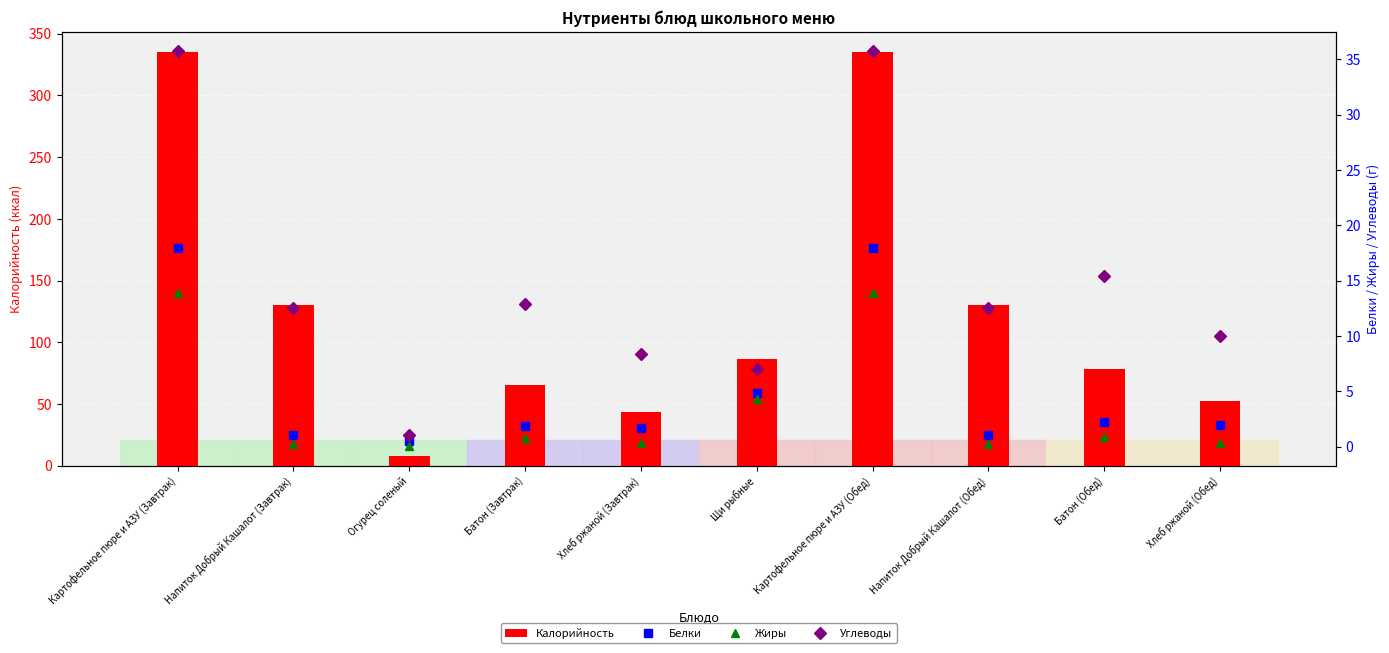

Where does the Калорийность series first go above 86?

Картофельное пюре и АЗУ (Завтрак)